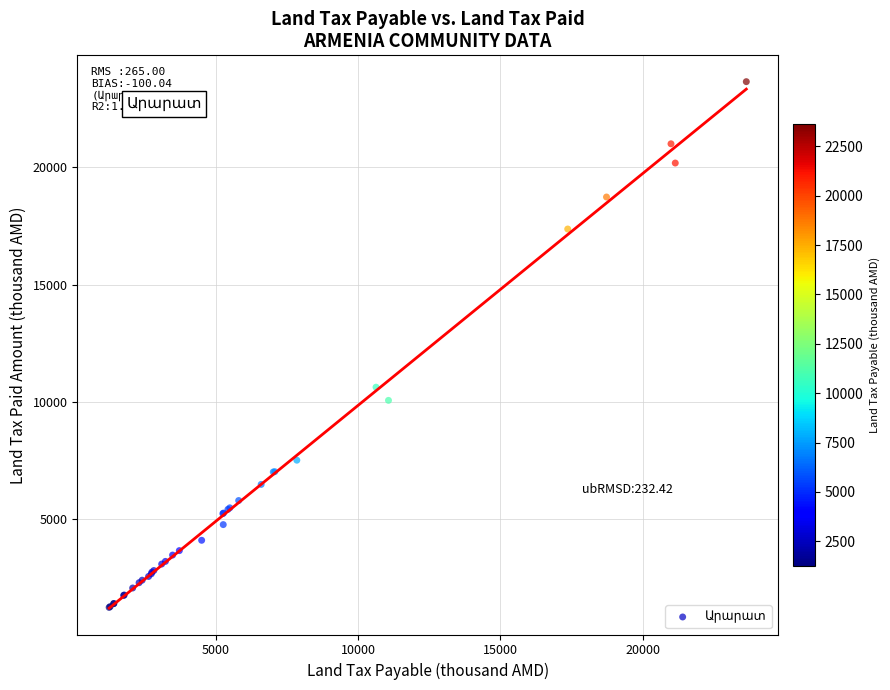

What Y value in the scatter plot is closest to 12442?

10625.3